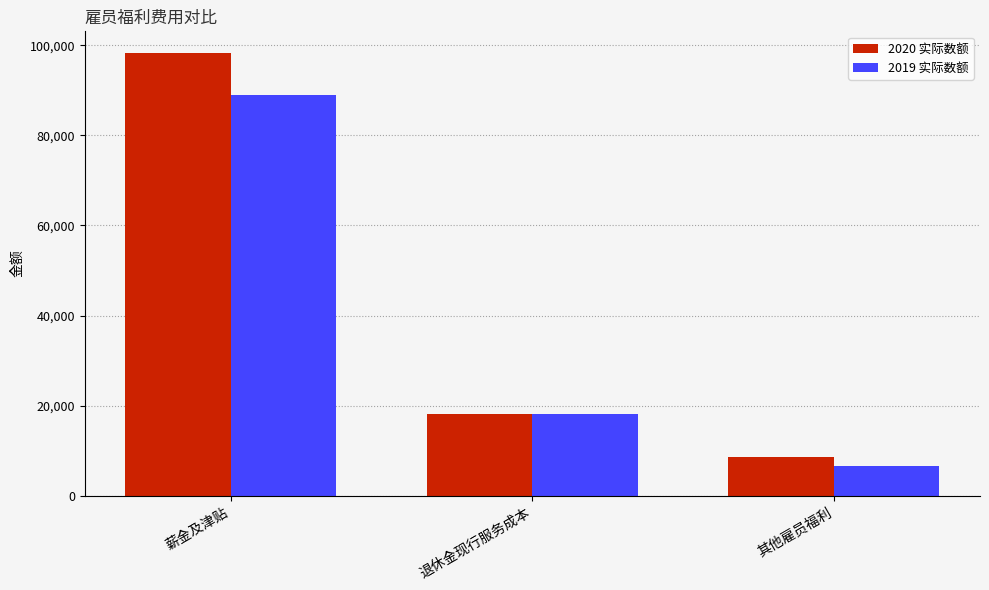

How many data points does each series have?

3